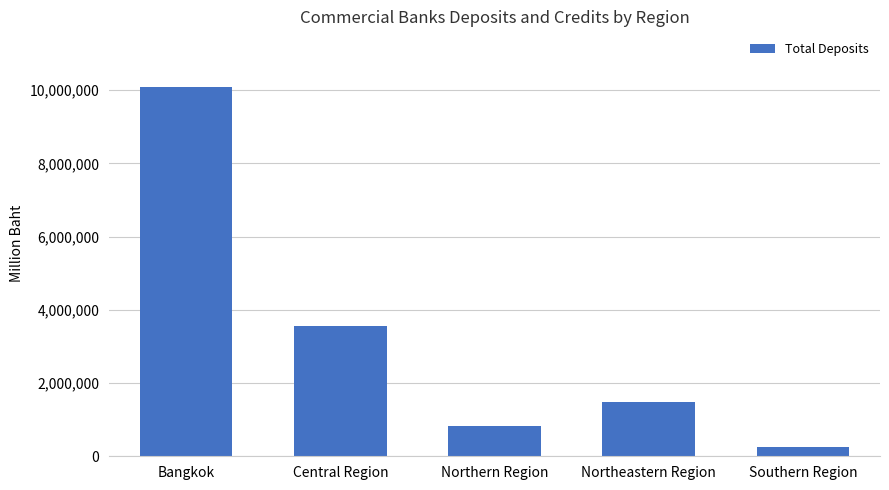

Count the number of data series in this chart.

1